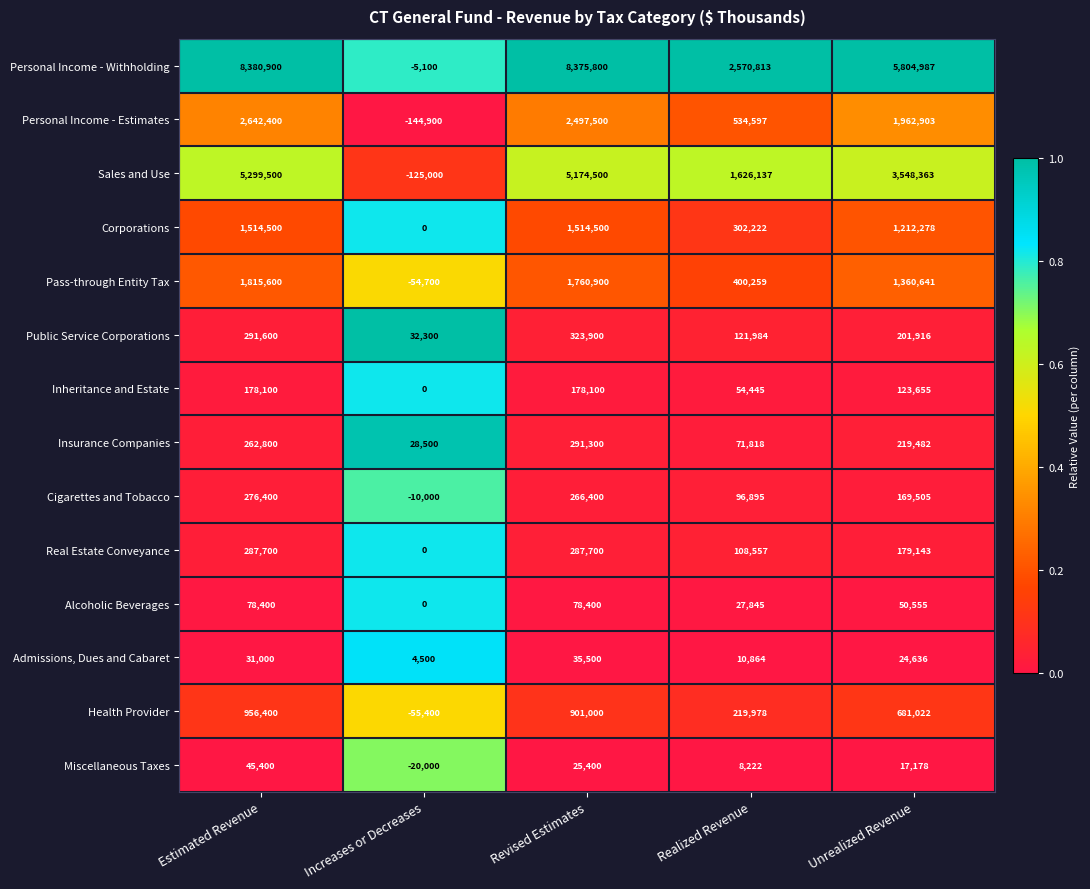

What is the difference between the maximum and second lowest values in the Inheritance and Estate series?

123655